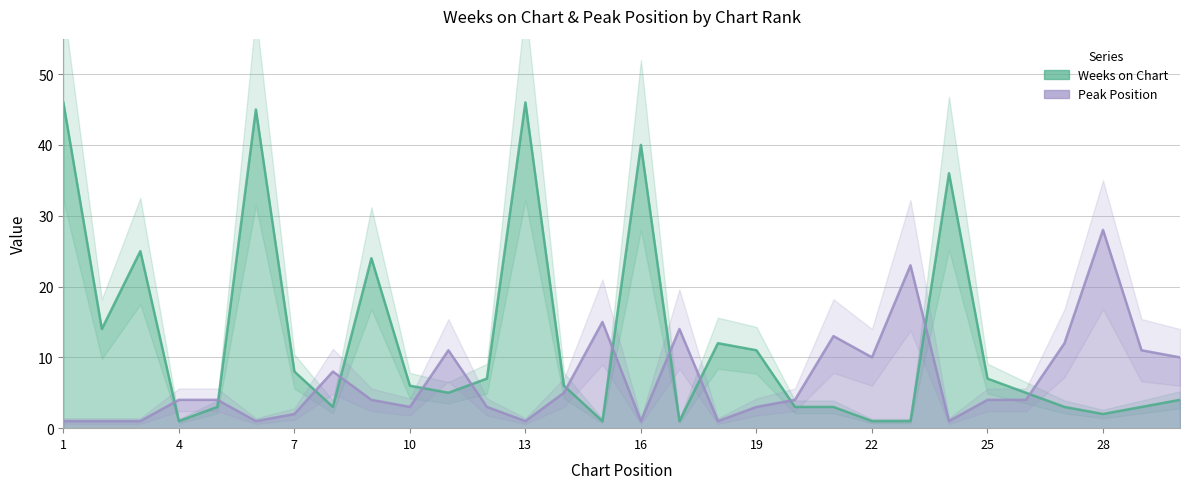

How many interior local valleys does the Peak Position series have?

7